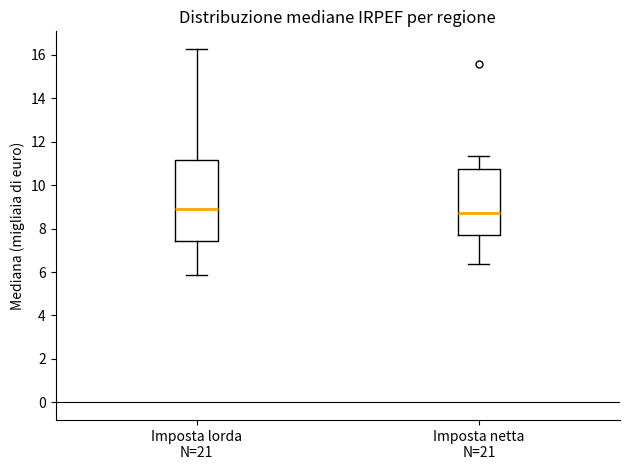

Reading left to right, transcribe this box plot: for each box, give where its median line is, the range the box spans, and where its two whiskers end, as read against the y-axis. The values are not printed on the chart, so give them approximately, as read against the axis.

Imposta lorda N=21: median 8.8, box 7.4 to 11.2, whiskers 5.8 to 16.2
Imposta netta N=21: median 8.8, box 7.8 to 10.8, whiskers 6.4 to 11.4